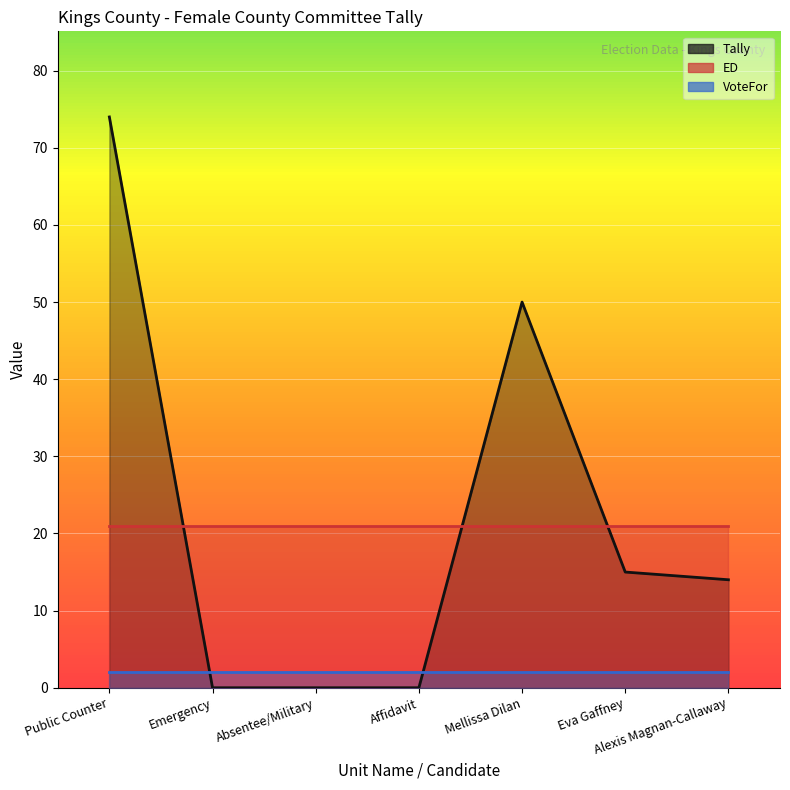

How many intersections are there between ED and Tally?

3